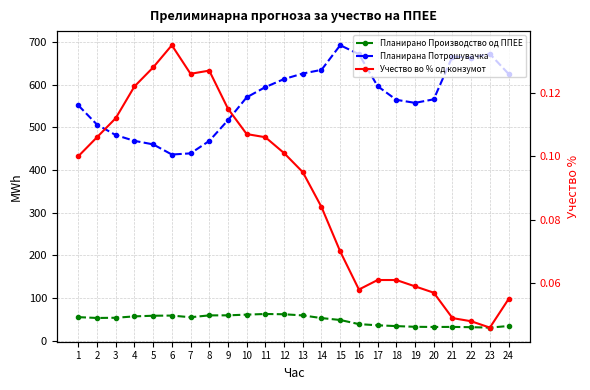

True or false: Учество во % од конзумот and Планирана Потрошувачка cross at least once.

False